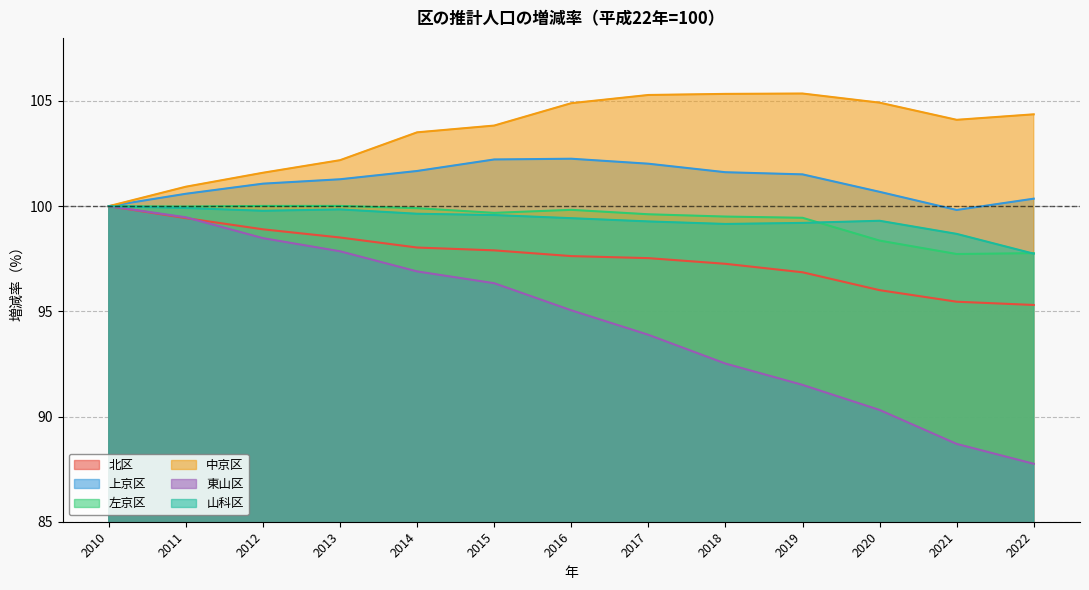

True or false: 左京区 has a value of 151.3 at 2010.

False